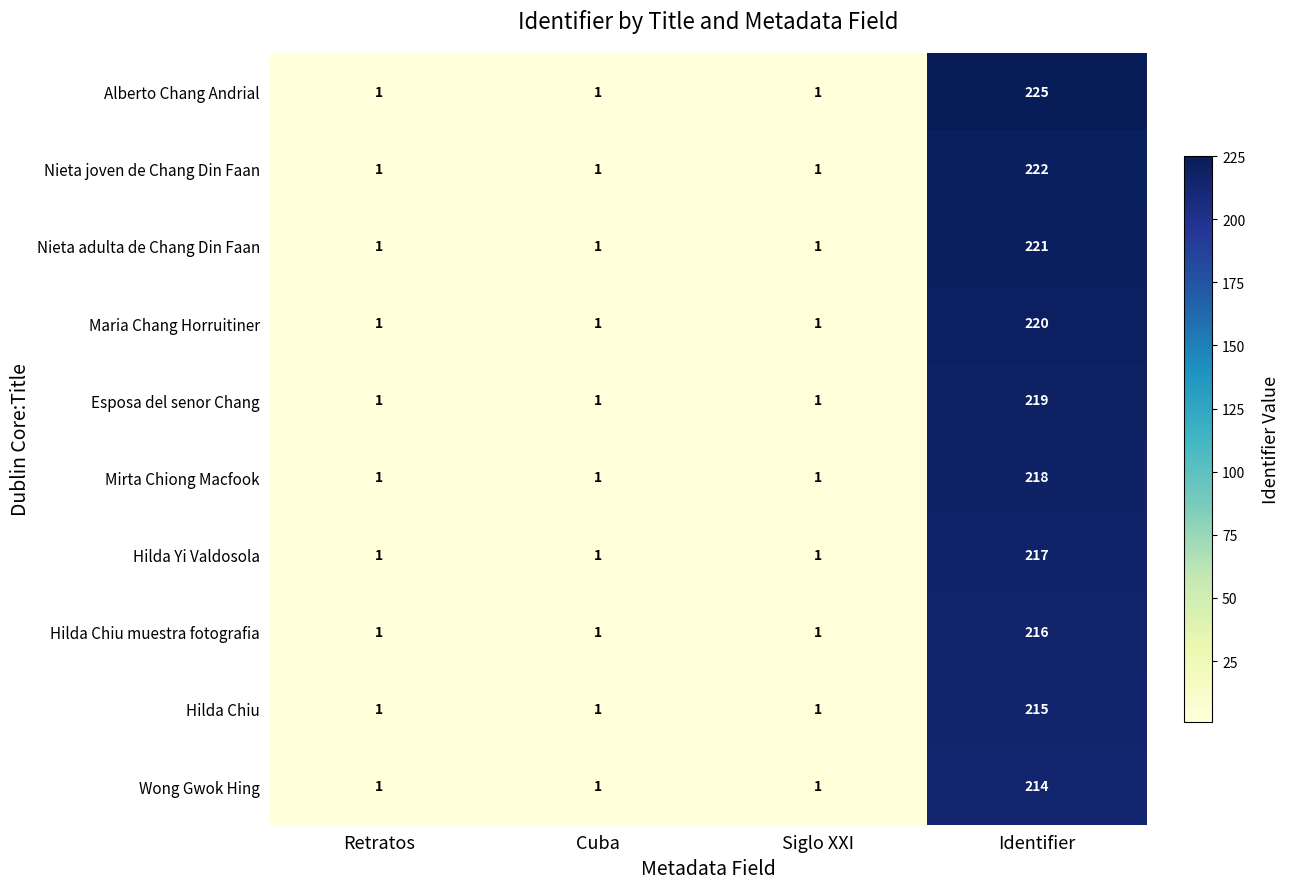

What is the approximate value of Nieta adulta de Chang Din Faan at Identifier?

221